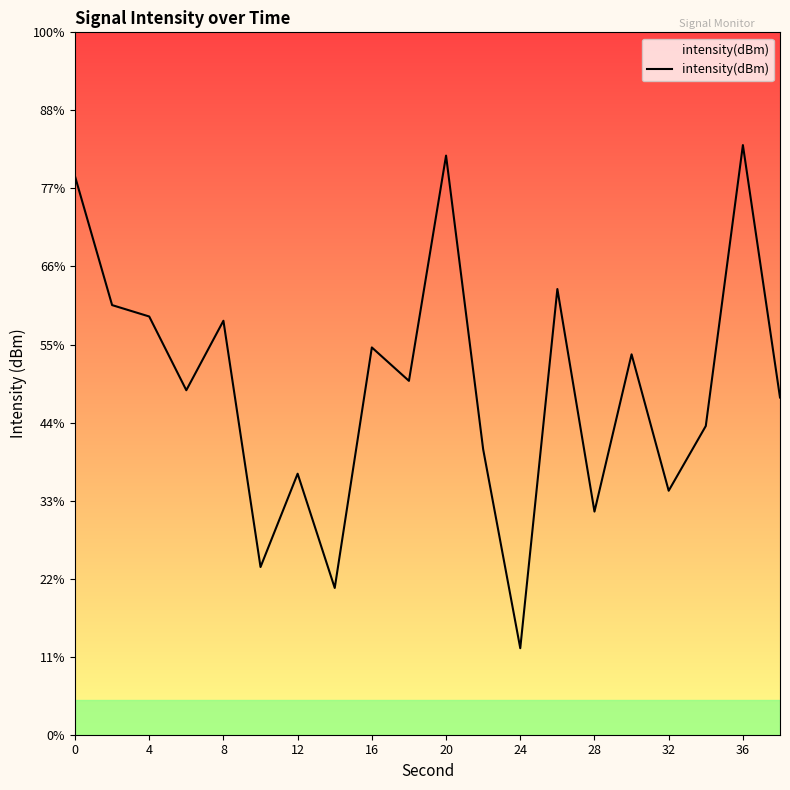

What is the difference between the values at 20 and 8?

6.3